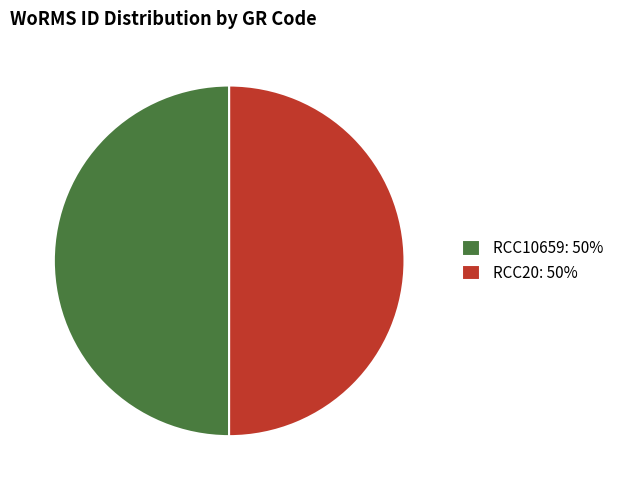

How many segments does this pie chart have?

2